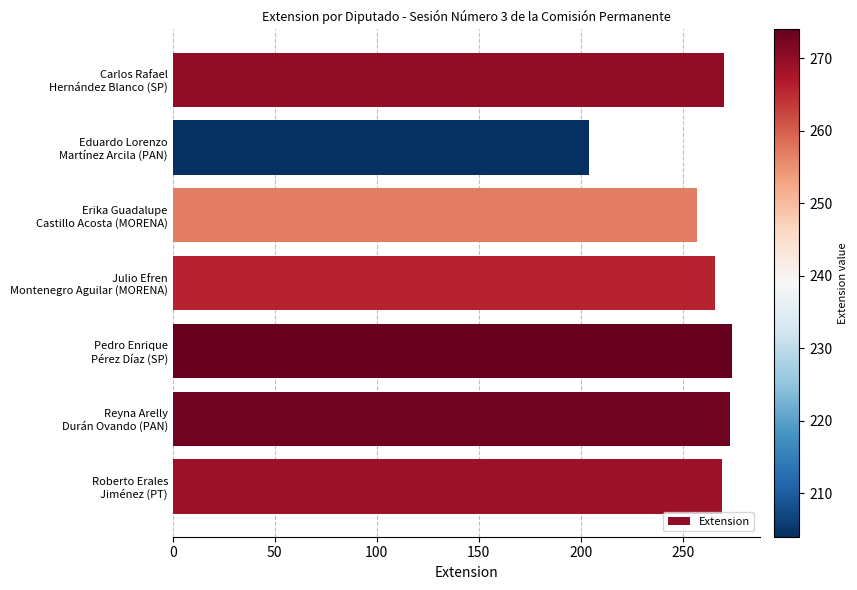

What is the average value?

259